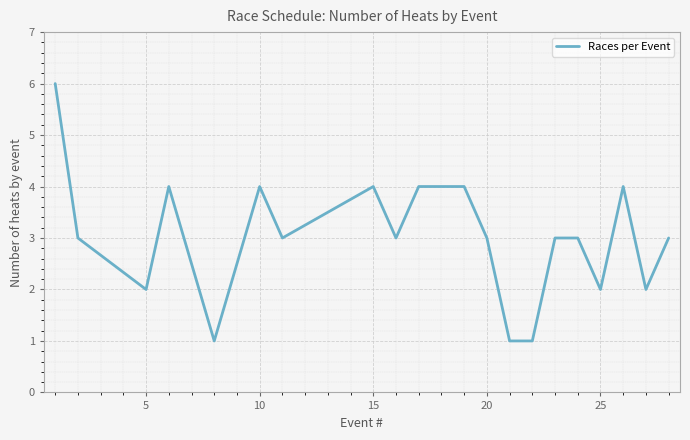

Reading left to right, list all the values displayed in this chart.

6	3	2	4	1	4	3	4	3	4	4	3	1	1	3	3	2	4	2	3